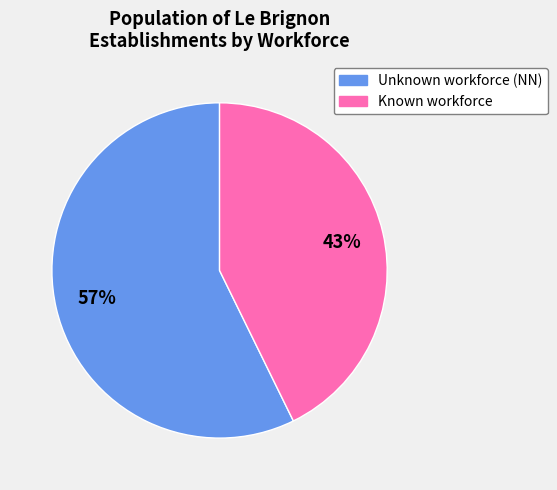

To the nearest percent, what is the average slice percentage?

50%